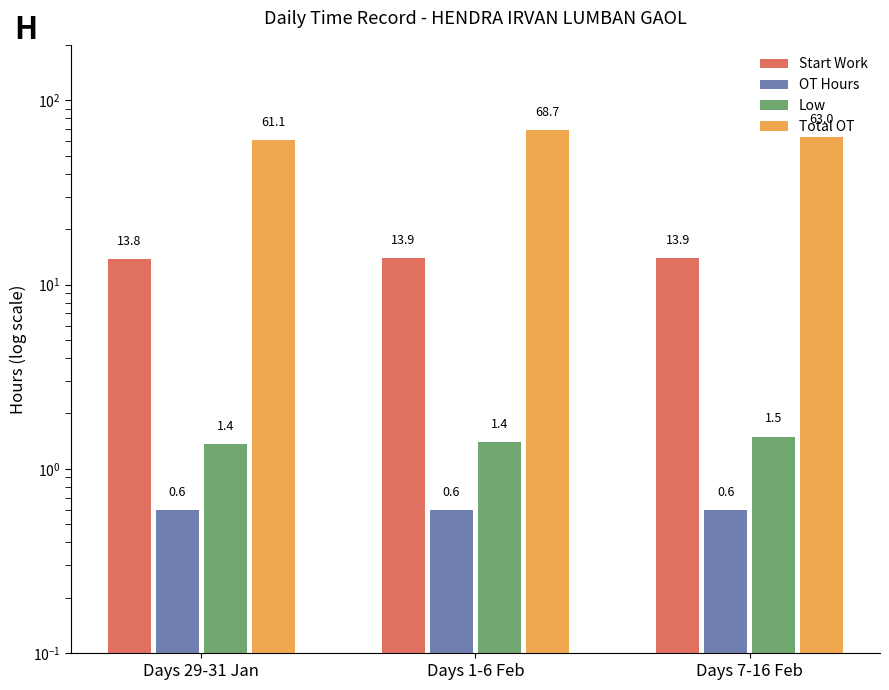

What position from the left is Days 29-31 Jan?

1